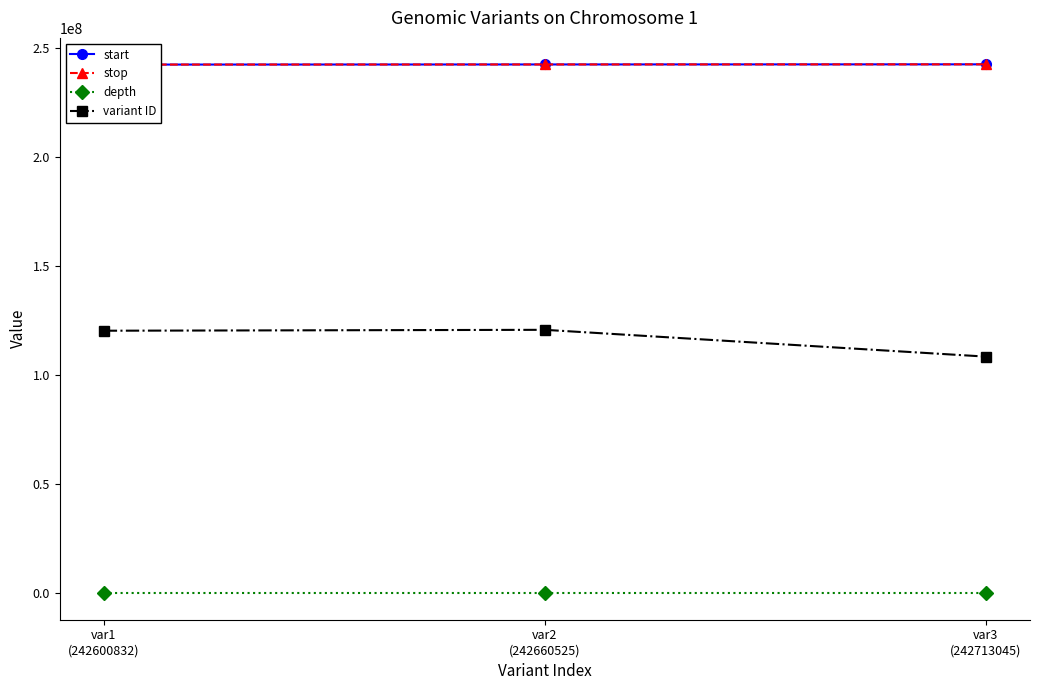

What is the sum of the stop values at var2
(242660525) and var3
(242713045)?

485373572